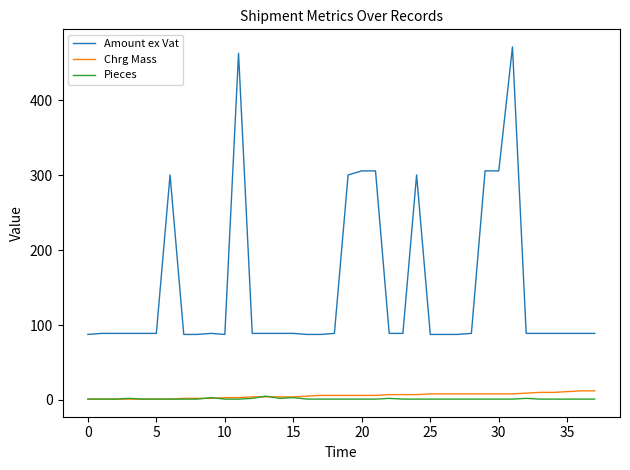

Which series has the widest spread of values?

Amount ex Vat